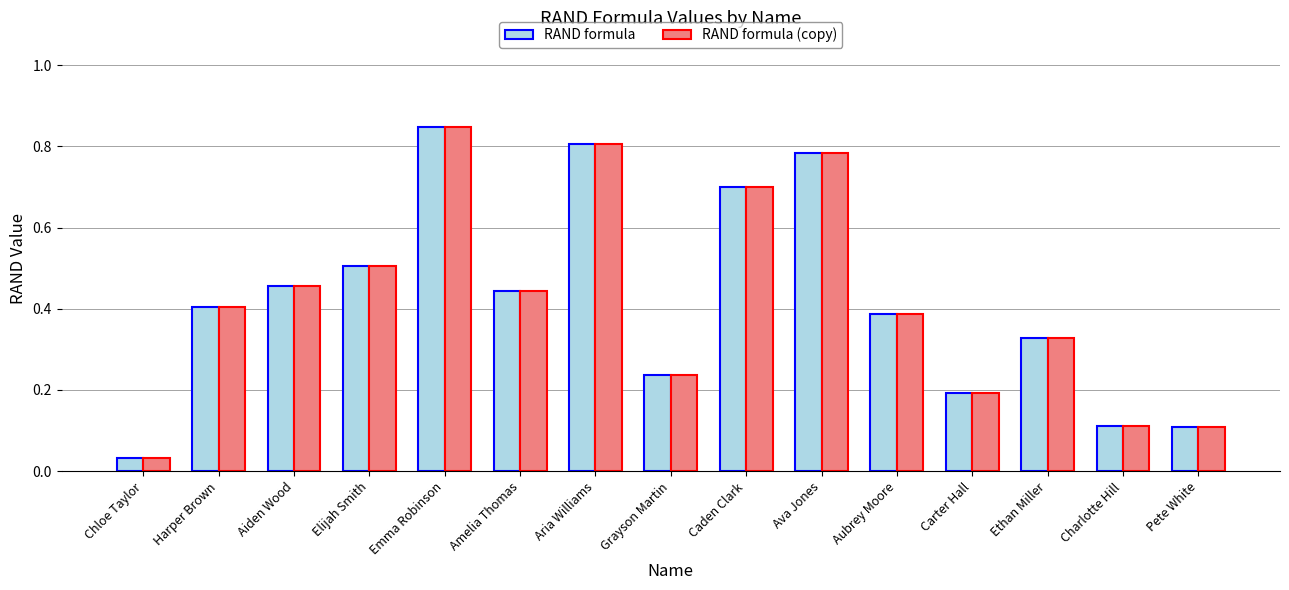

True or false: RAND formula (copy) has a value of 0.4 at Amelia Thomas.

True